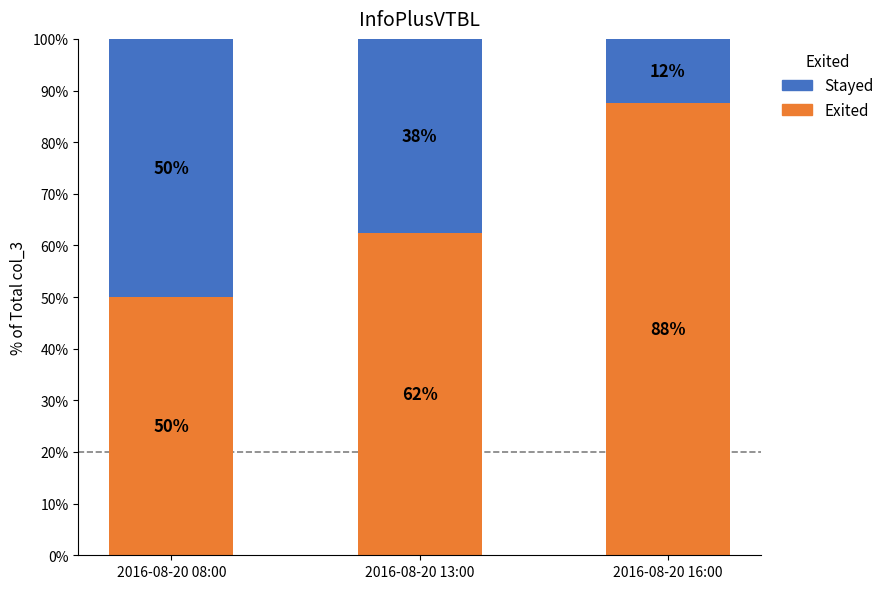

Are the bars grouped side by side (vs. stacked)?

No